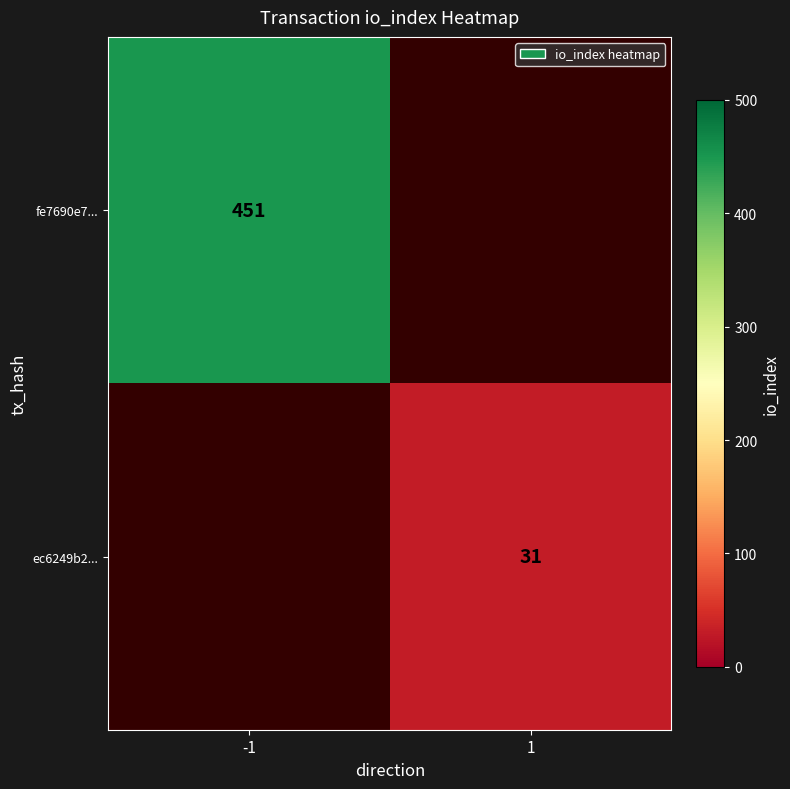

The fe7690e7... series shows 128 at -1. True or false?

False